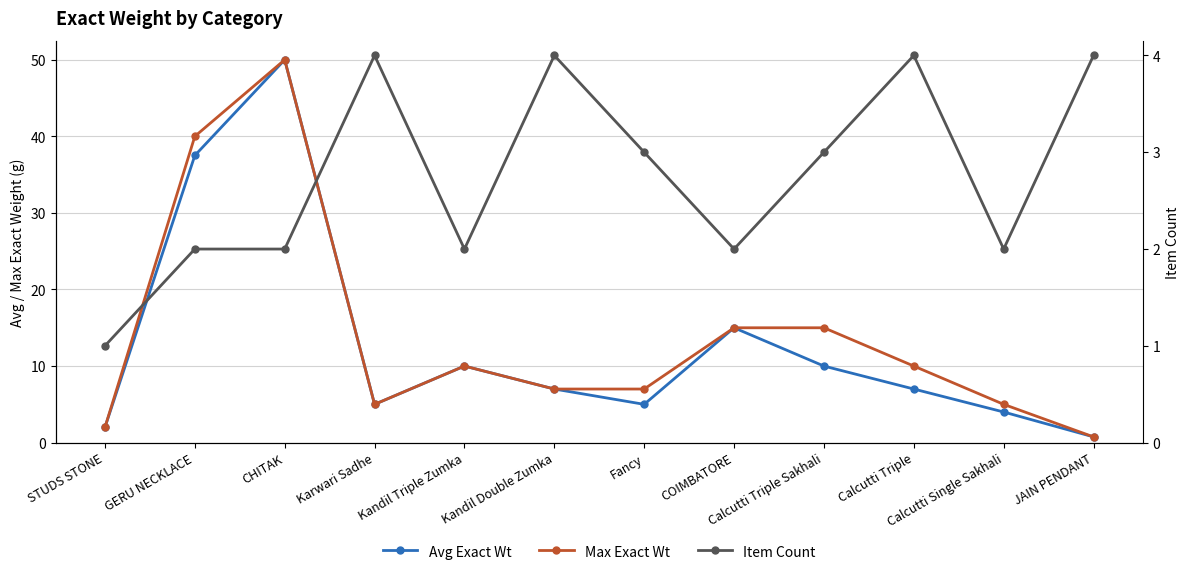

How many distinct data groups are displayed?

3